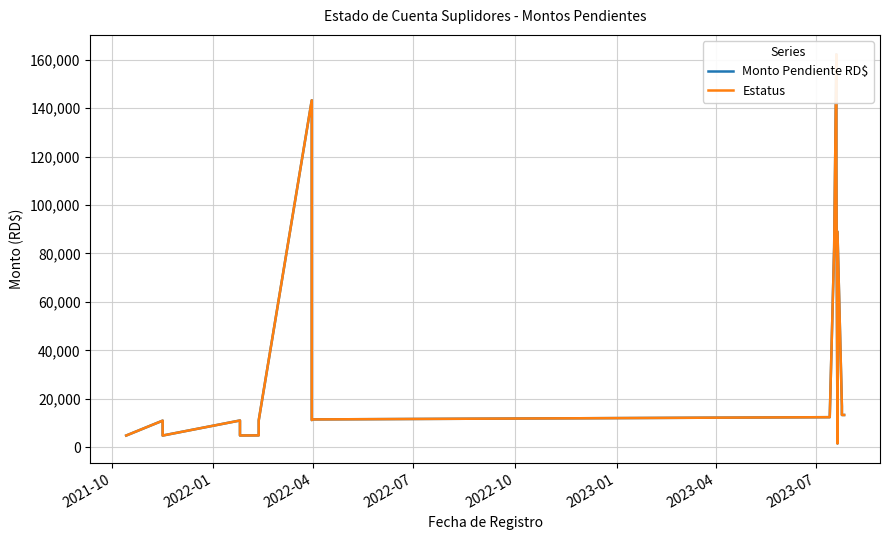

What is the label of the 14th point from the right?

2023-04